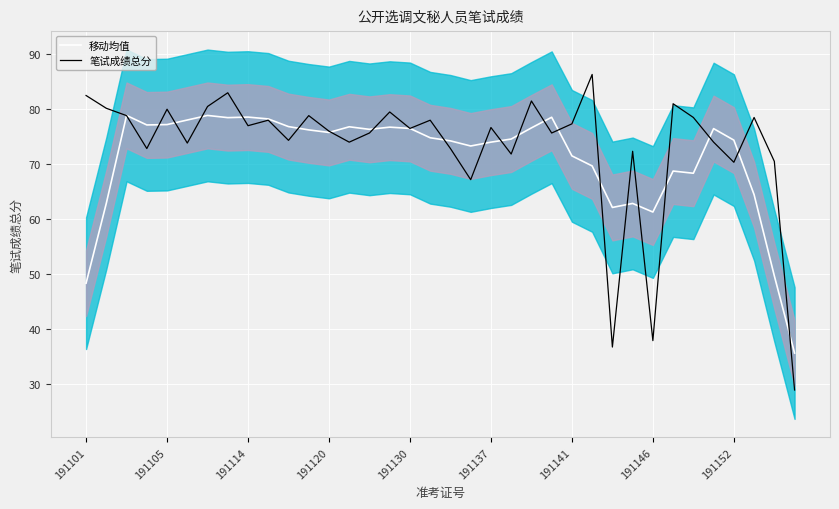

Rank the series by their average value, from highest to lowest.

笔试成绩总分, 移动均值